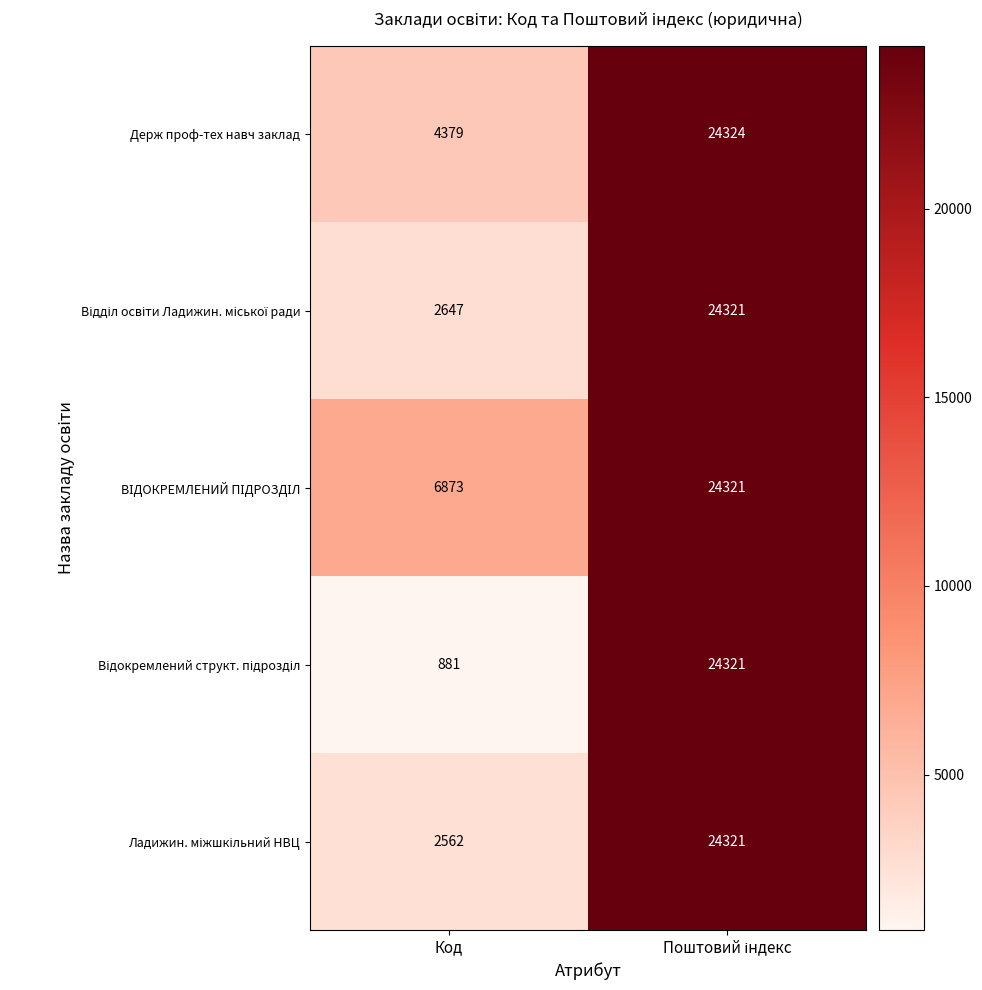

How many data points does each series have?

2